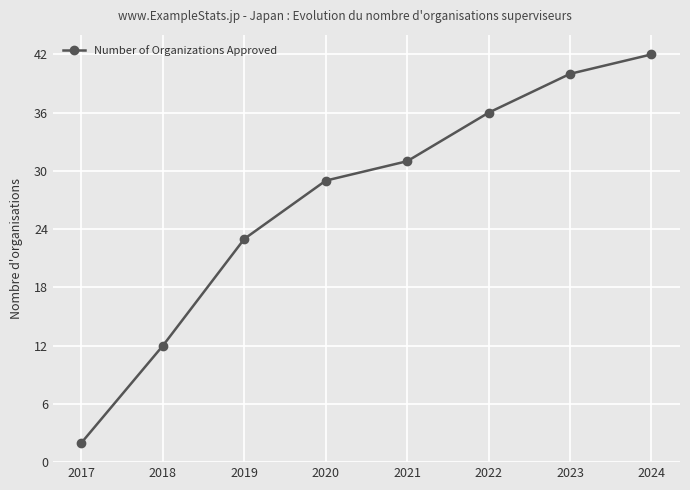

What value does the data have at 2019, to the nearest 10?

20